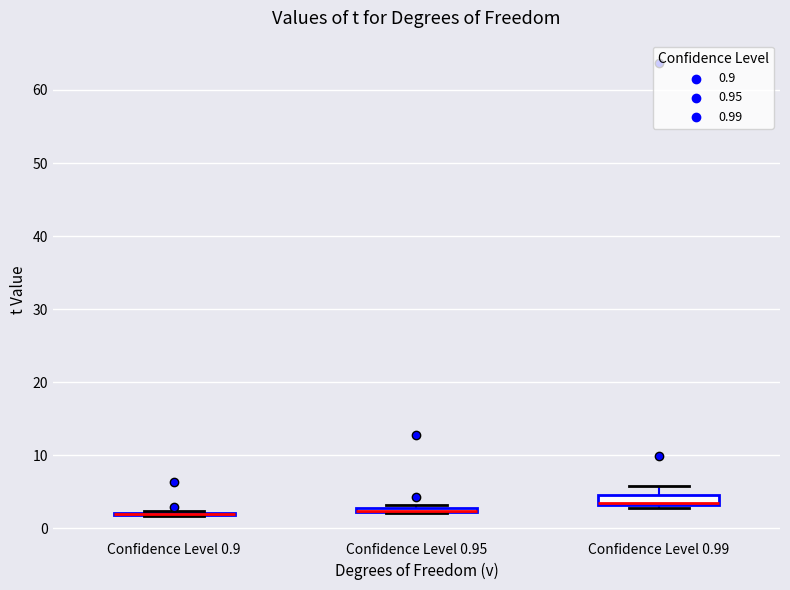

Where is the lower edge of the box for Confidence Level 0.95 on the y-axis? The values are not printed on the chart, so give them approximately, as read against the axis.

2